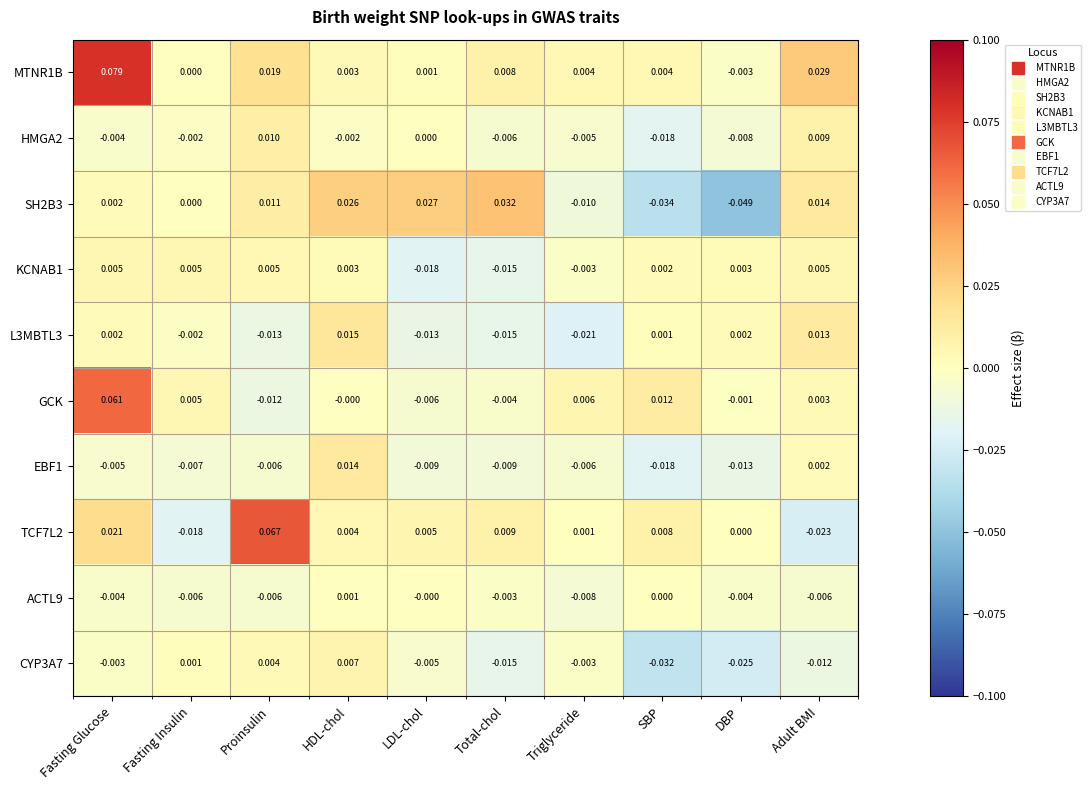

At which category is the sum across all series the highest?

Fasting Glucose